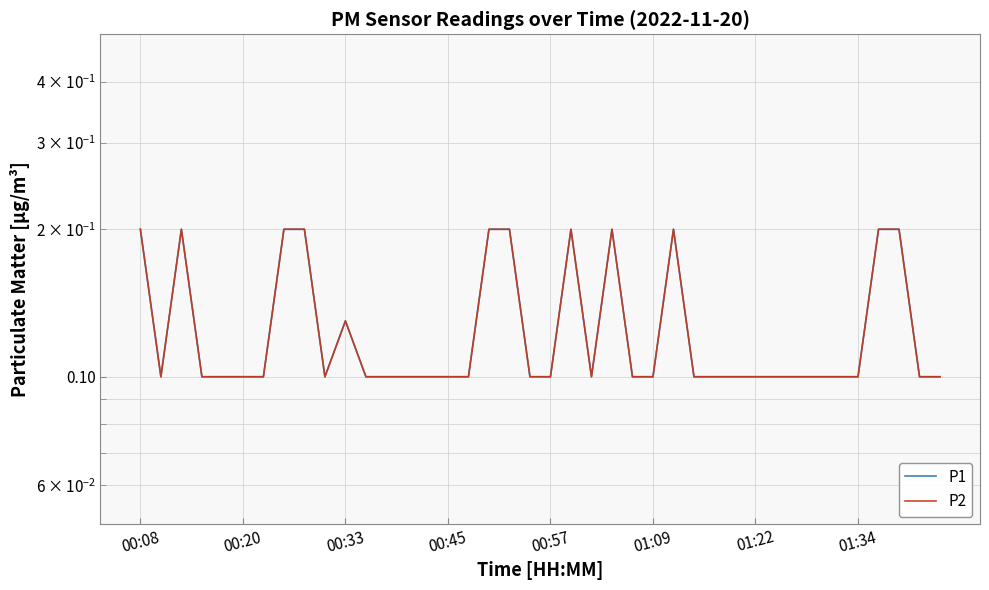

What is the difference between the maximum and minimum values in the P1 series?

0.1